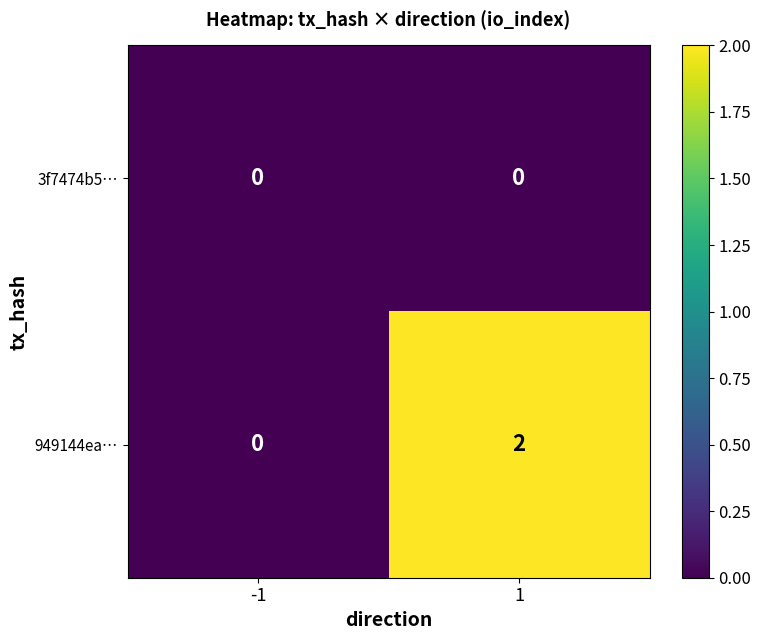

Reading left to right, extract all data points from this chart.

3f7474b5…: 0	0
949144ea…: 0	2